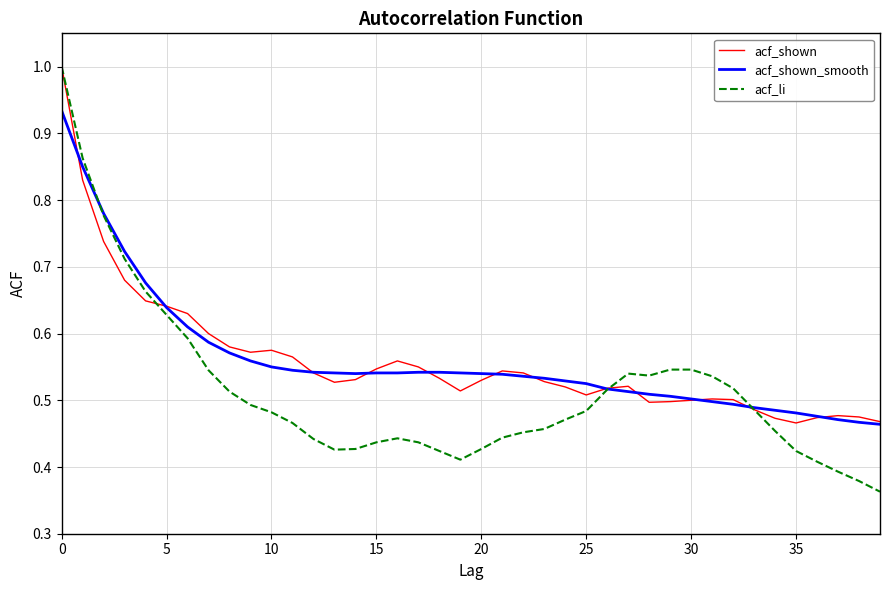

What are all the series names shown in the legend?

acf_shown, acf_shown_smooth, acf_li